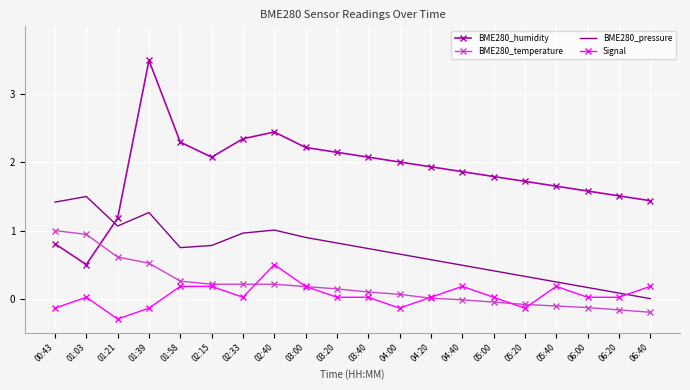

How many times do BME280_temperature and BME280_humidity cross each other?

1